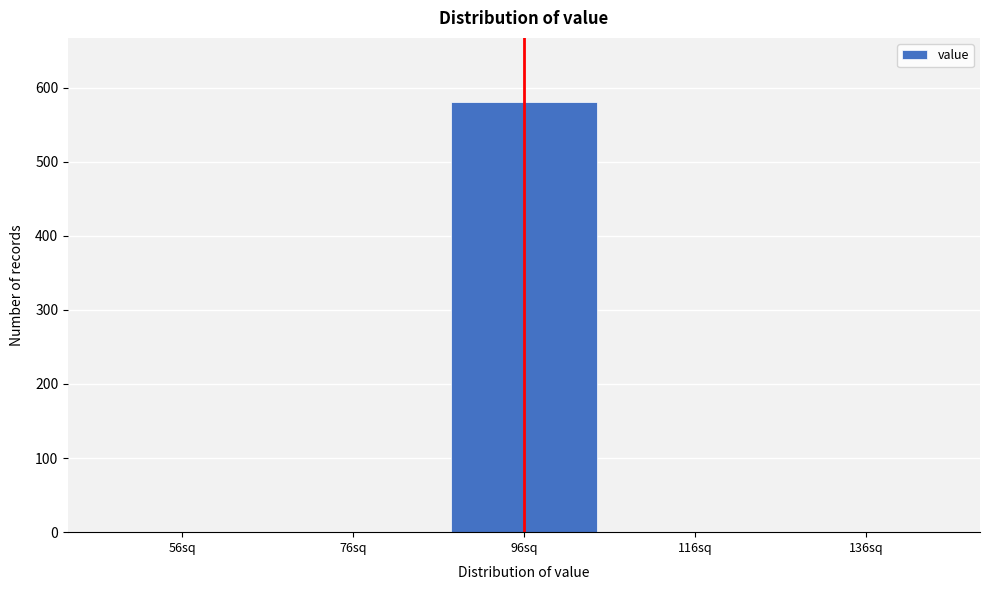

Reading left to right, extract all data points from this chart.

56sq=0	76sq=0	96sq=580	116sq=0	136sq=0